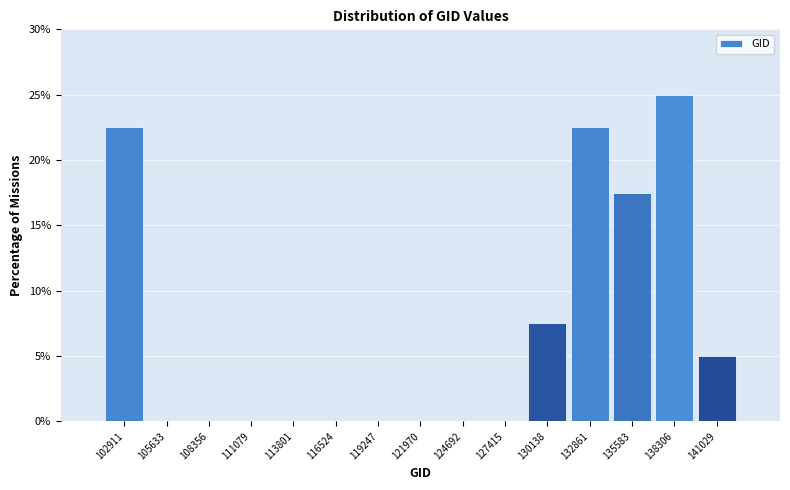

Reading left to right, list all the values displayed in this chart.

102911=22.5	105633=0.0	108356=0.0	111079=0.0	113801=0.0	116524=0.0	119247=0.0	121970=0.0	124692=0.0	127415=0.0	130138=7.5	132861=22.5	135583=17.5	138306=25.0	141029=5.0